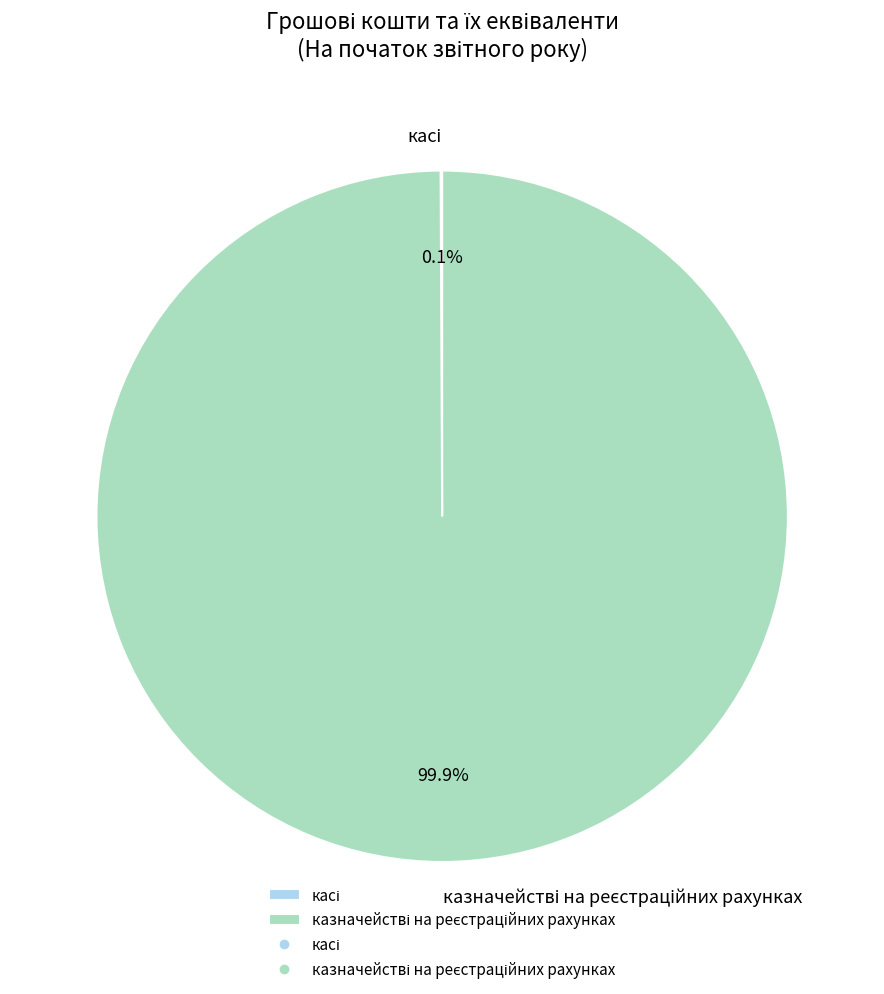

Does any single category account for the majority?

Yes